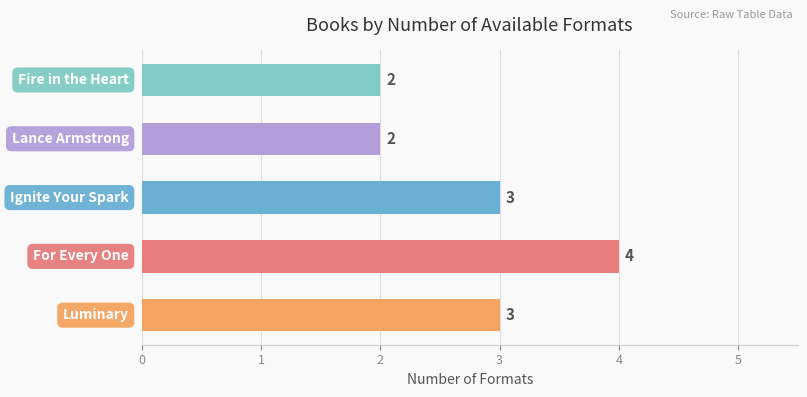

What is the maximum value shown in the chart?

4